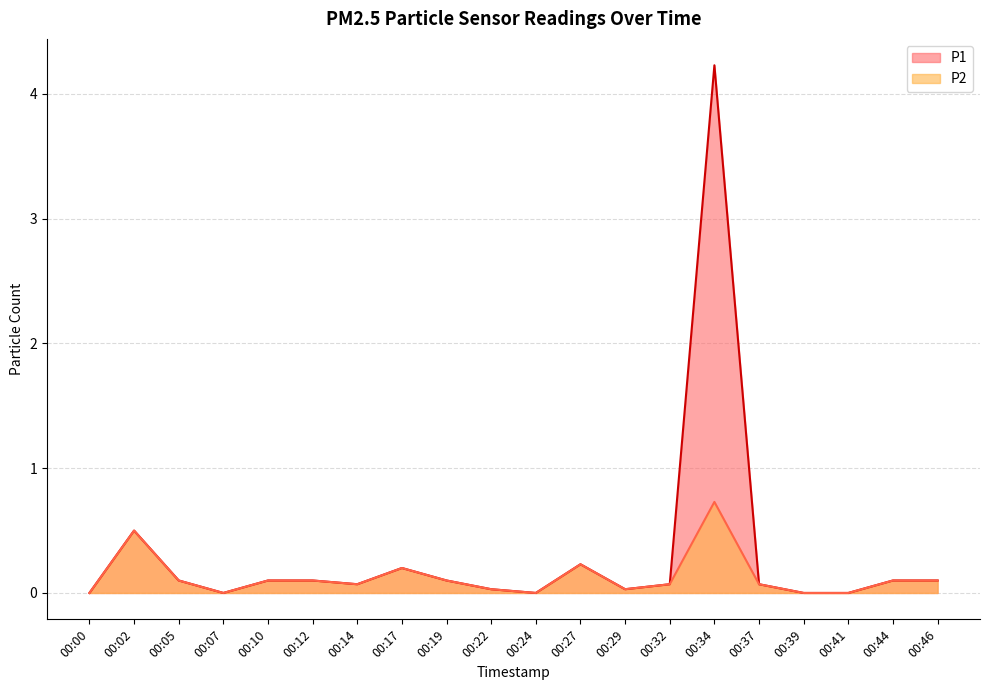

Reading left to right, extract all data points from this chart.

P1: 00:00=0.0	00:02=0.5	00:05=0.1	00:07=0.0	00:10=0.1	00:12=0.1	00:14=0.1	00:17=0.2	00:19=0.1	00:22=0.0	00:24=0.0	00:27=0.2	00:29=0.0	00:32=0.1	00:34=4.2	00:37=0.1	00:39=0.0	00:41=0.0	00:44=0.1	00:46=0.1
P2: 00:00=0.0	00:02=0.5	00:05=0.1	00:07=0.0	00:10=0.1	00:12=0.1	00:14=0.1	00:17=0.2	00:19=0.1	00:22=0.0	00:24=0.0	00:27=0.2	00:29=0.0	00:32=0.1	00:34=0.7	00:37=0.1	00:39=0.0	00:41=0.0	00:44=0.1	00:46=0.1